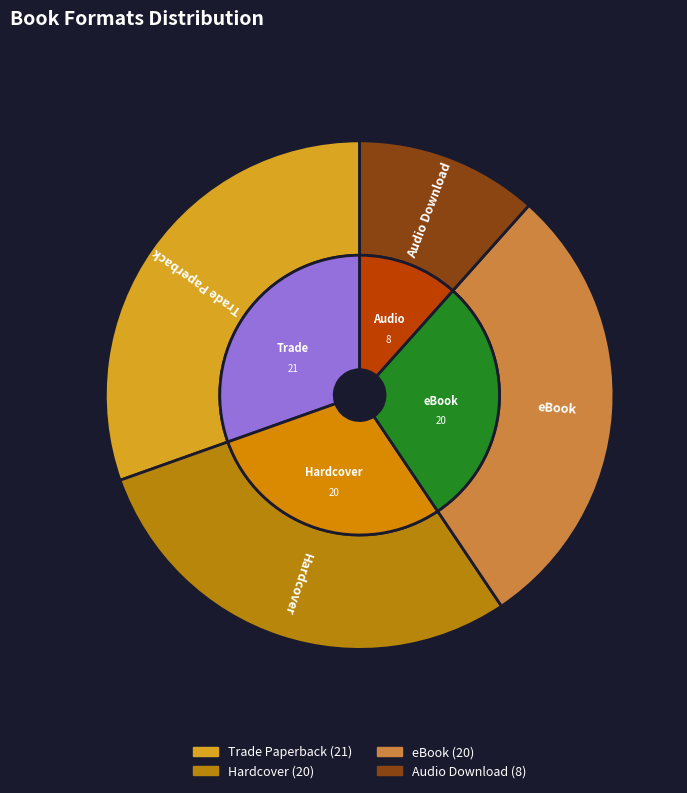

Which slice is the largest?

Trade Paperback